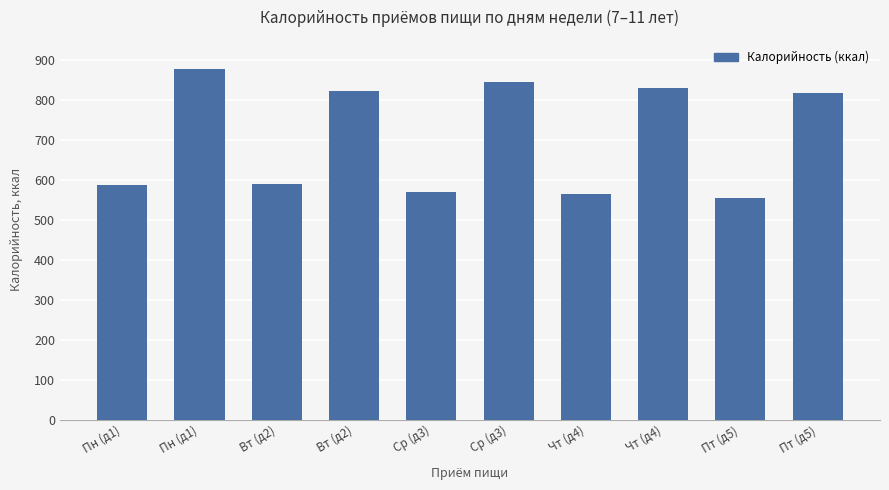

Are the bars grouped side by side (vs. stacked)?

No